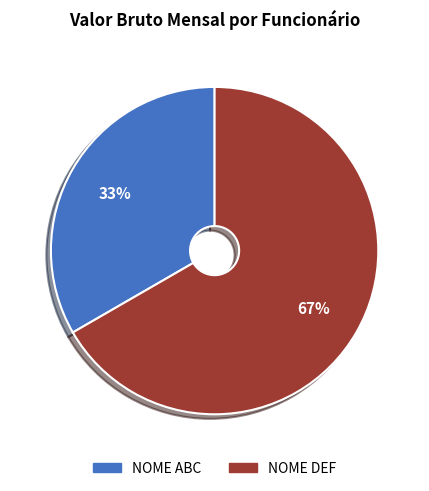

The NOME DEF slice represents 67% of the pie. True or false?

True